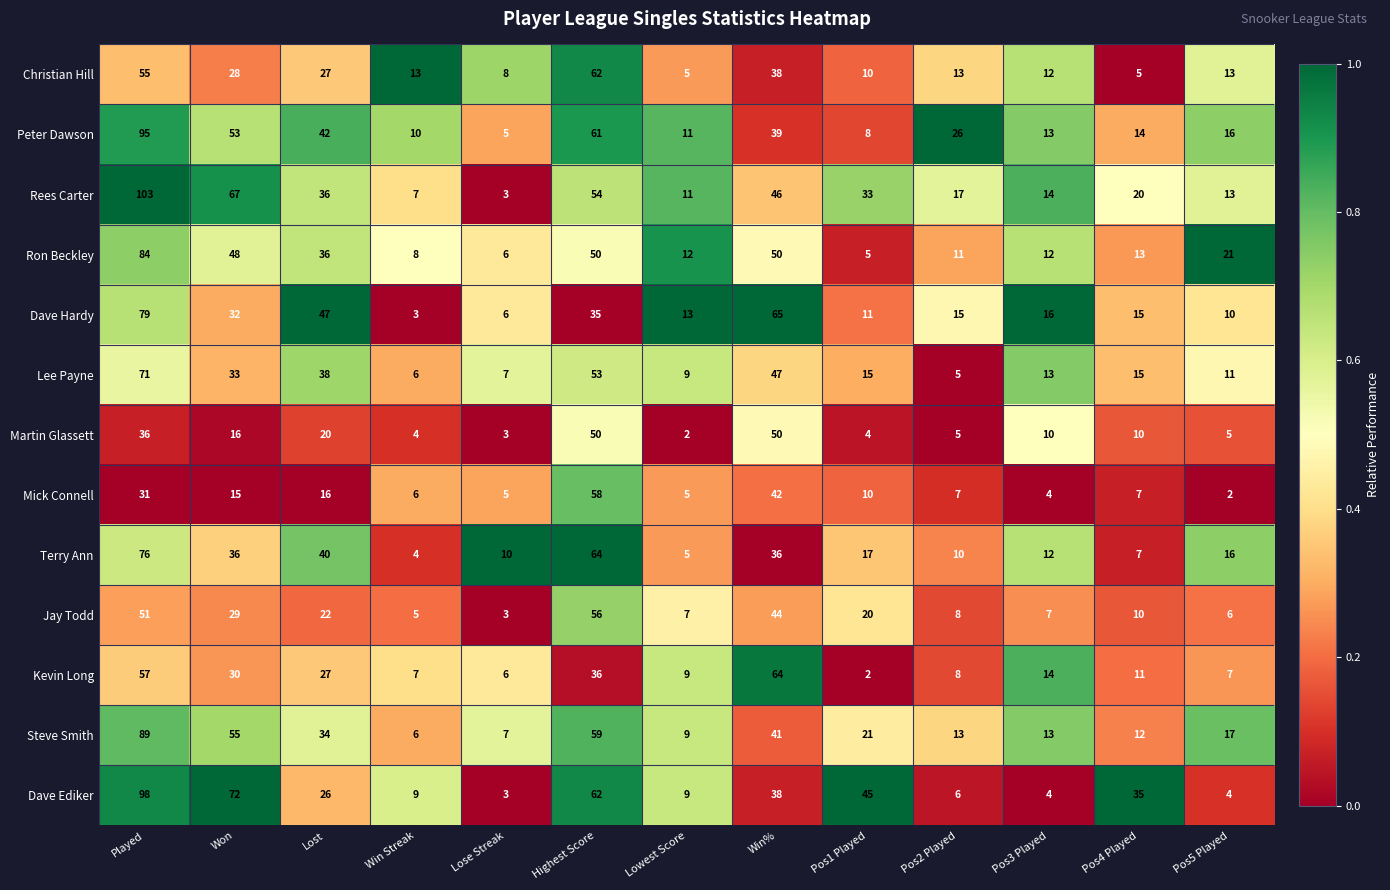

At which label does Dave Ediker first exceed 26?

Played